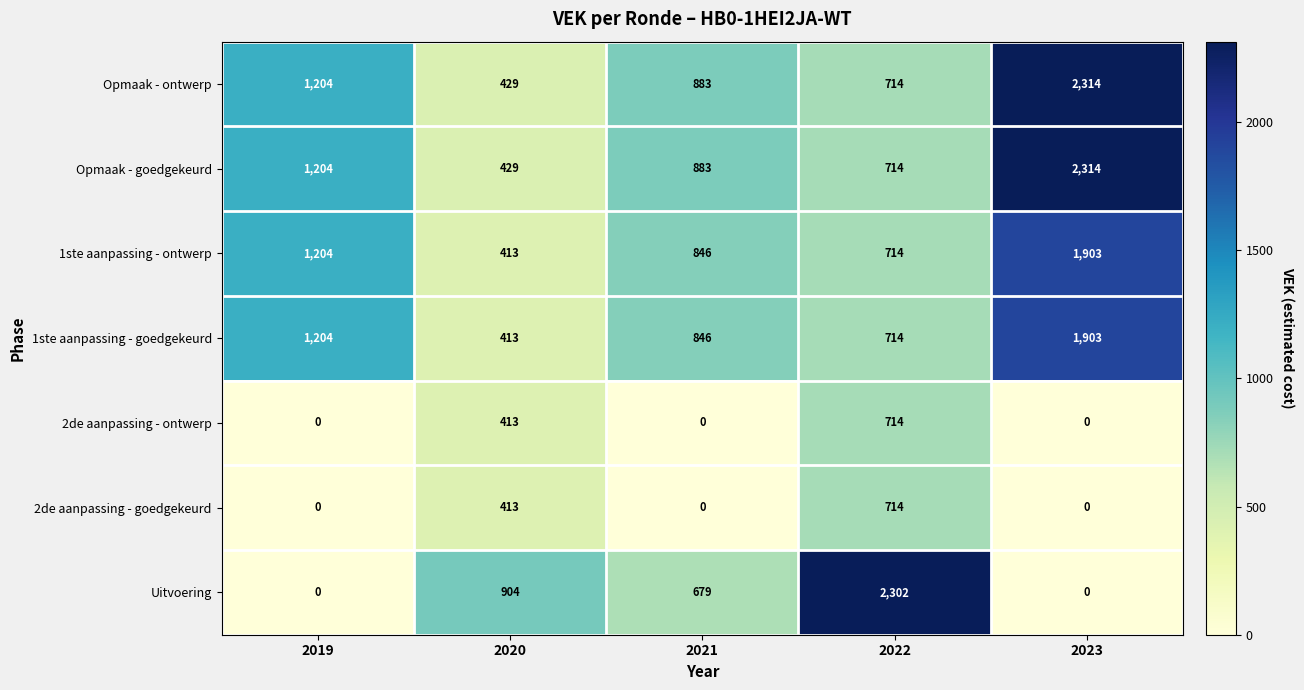

Which category has the lowest value in the 1ste aanpassing - ontwerp series?

2020